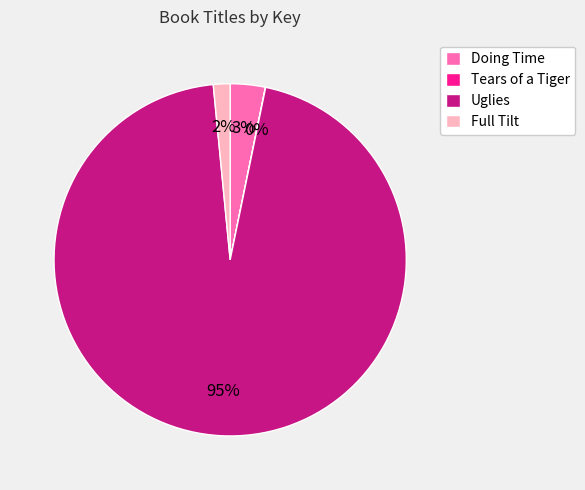

Which slice is the largest?

Uglies